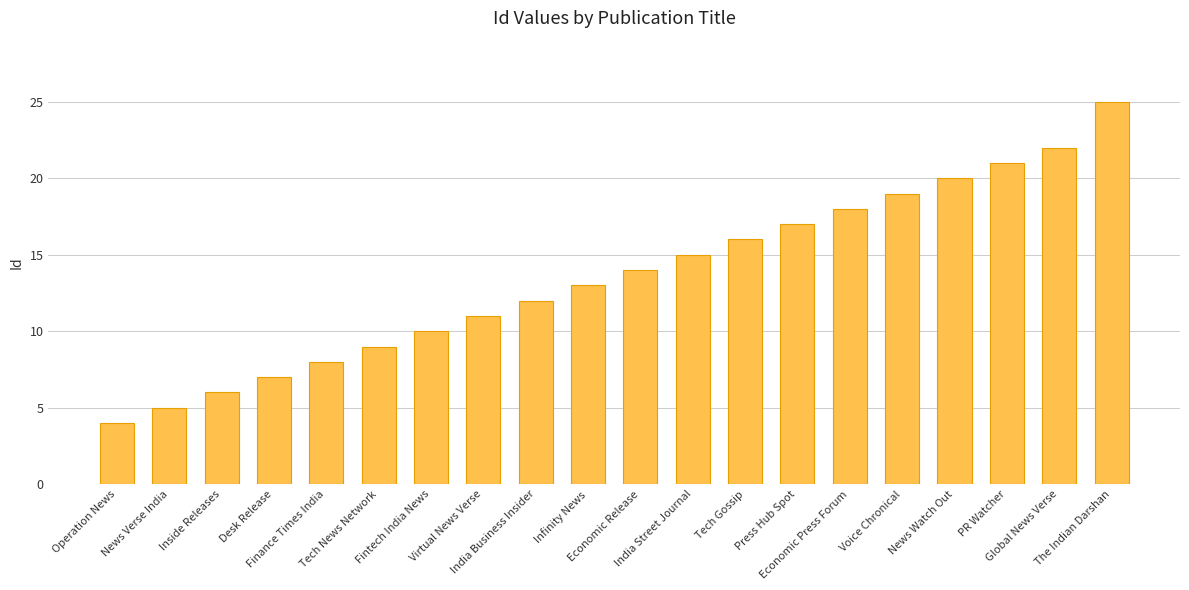

Are the bars grouped side by side (vs. stacked)?

No